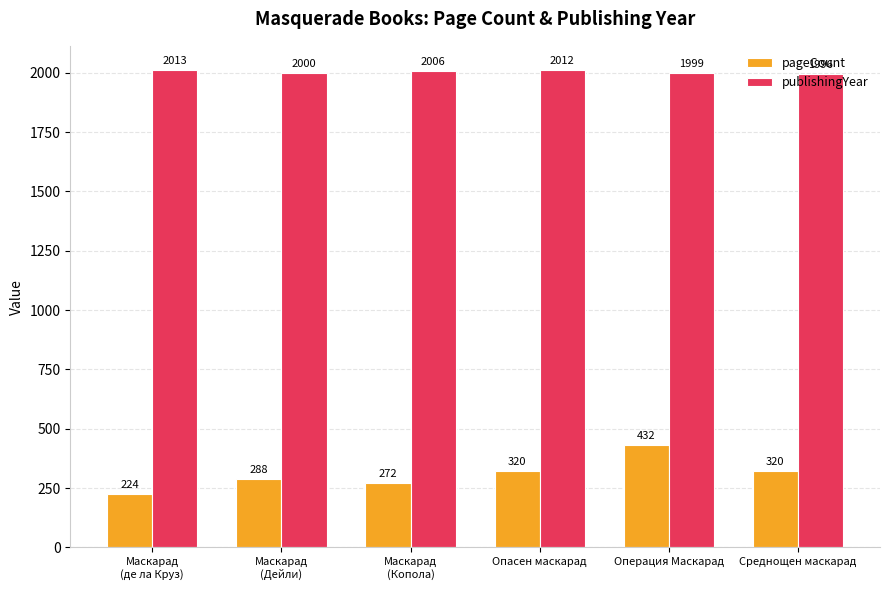

Reading left to right, list all the values displayed in this chart.

pageCount: 224	288	272	320	432	320
publishingYear: 2013	2000	2006	2012	1999	1996